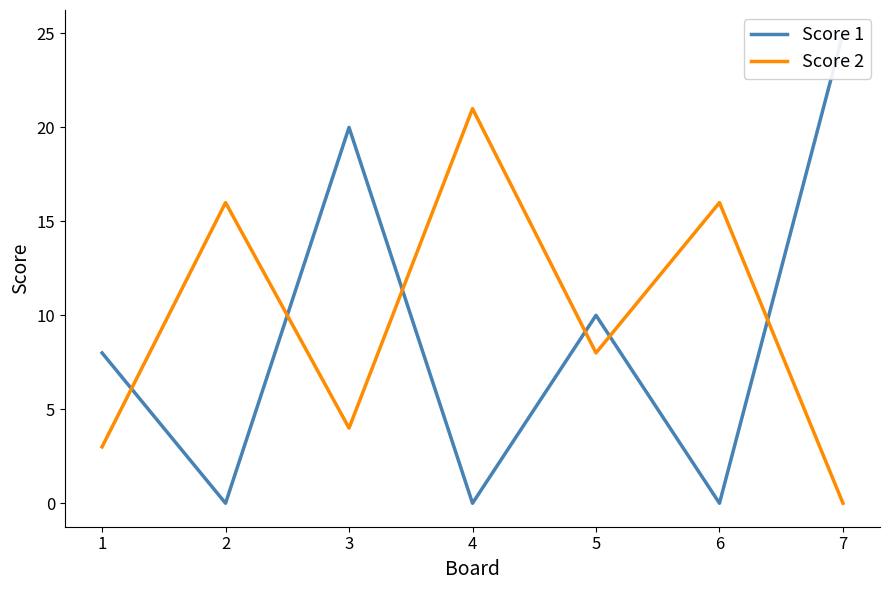

Reading left to right, what are all the values shown in this chart?

Score 1: 1=8	2=0	3=20	4=0	5=10	6=0	7=25
Score 2: 1=3	2=16	3=4	4=21	5=8	6=16	7=0